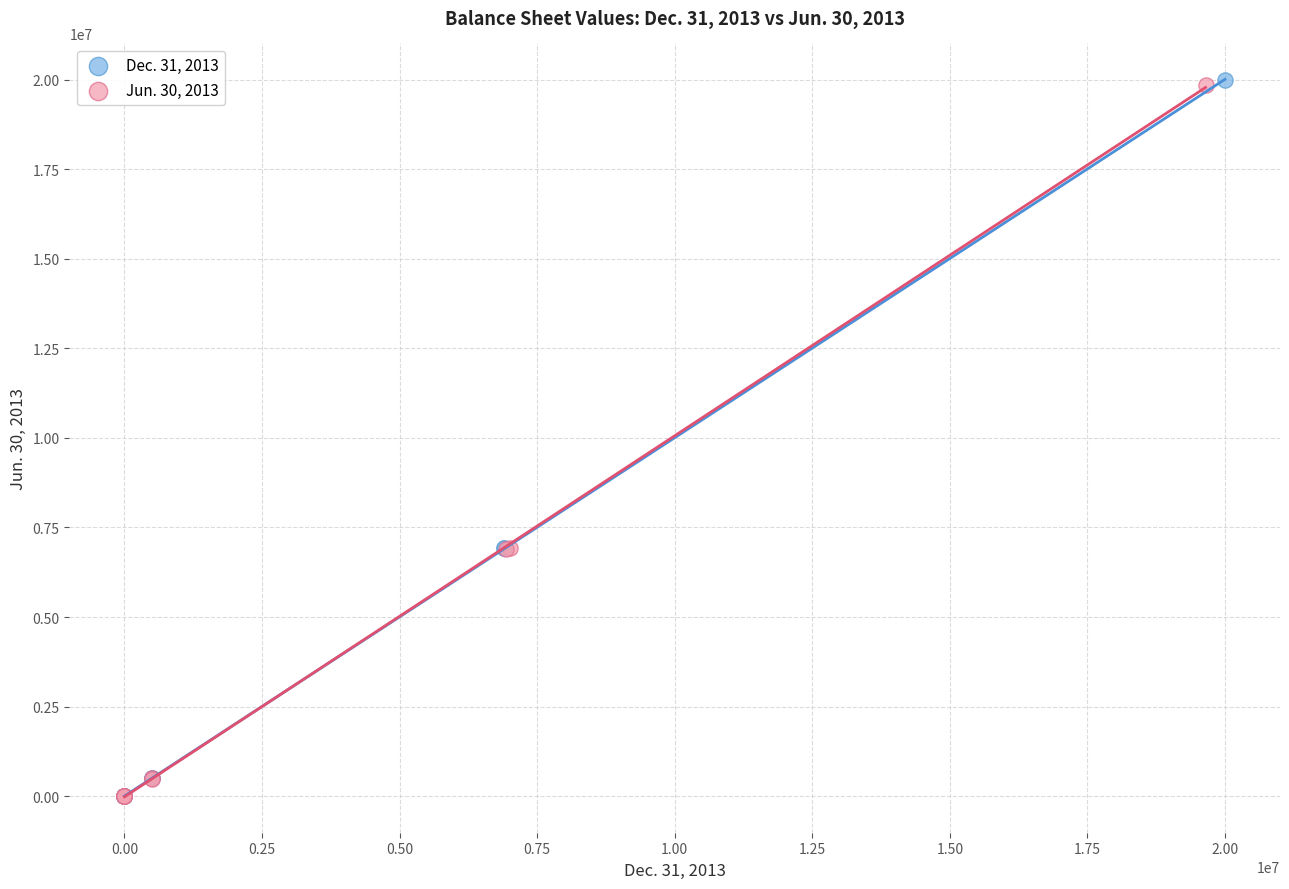

Which series has the widest spread of Y values?

Dec. 31, 2013